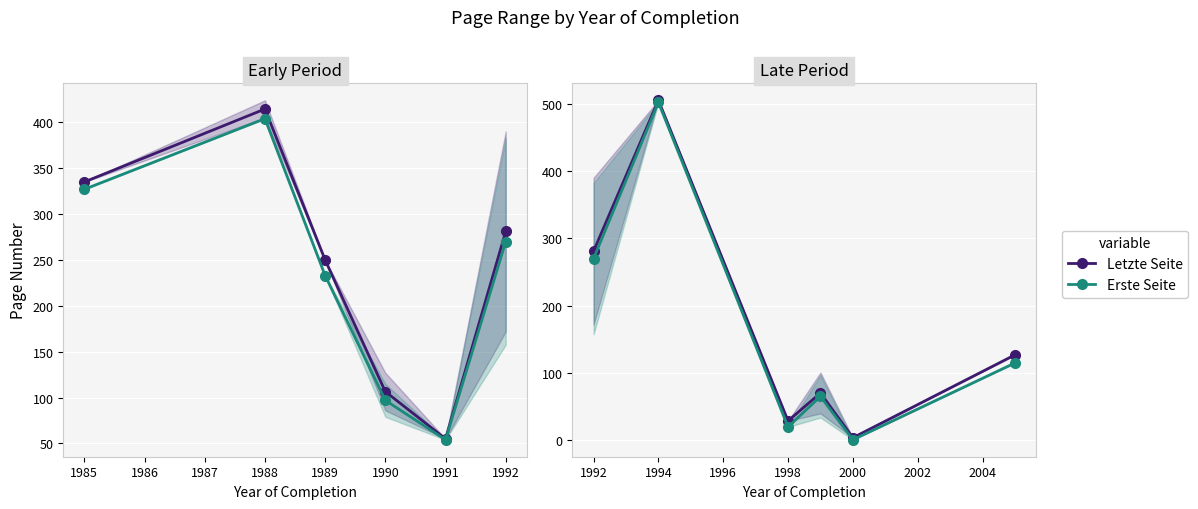

True or false: Erste Seite and Letzte Seite intersect in this chart.

False